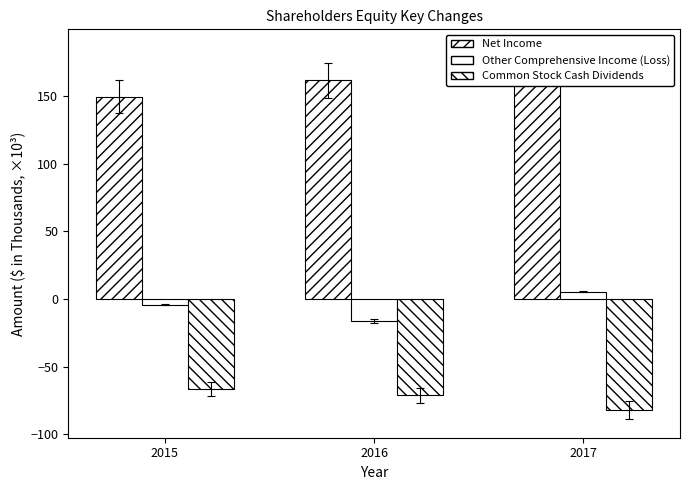

At how many categories does at least one series exceed -24?

3